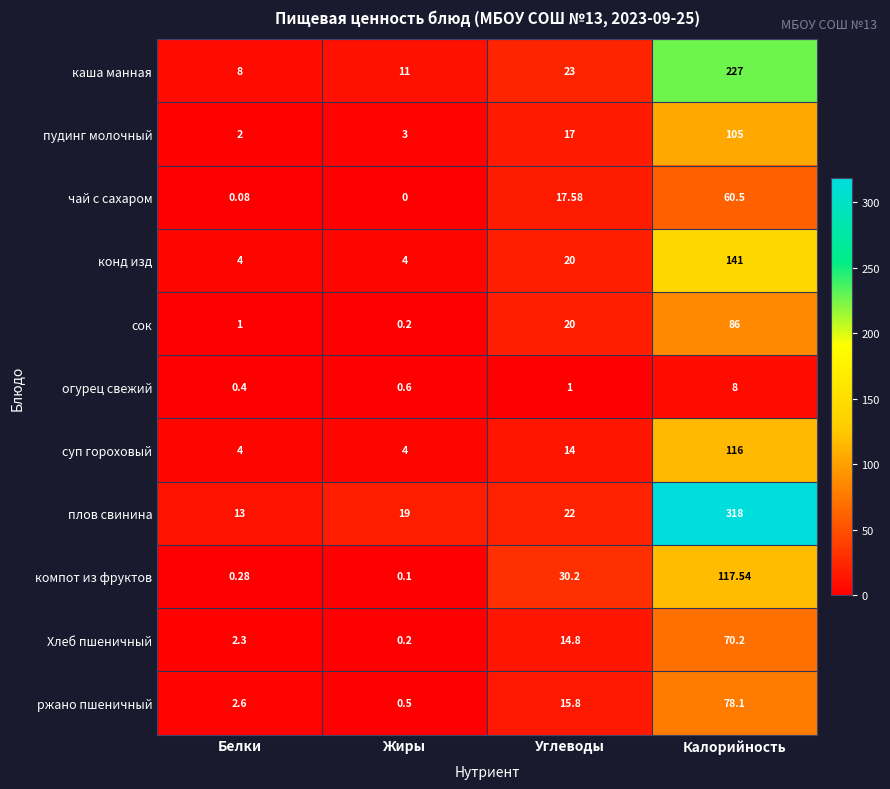

Where is ржано пшеничный nearest to the value 39?

Углеводы